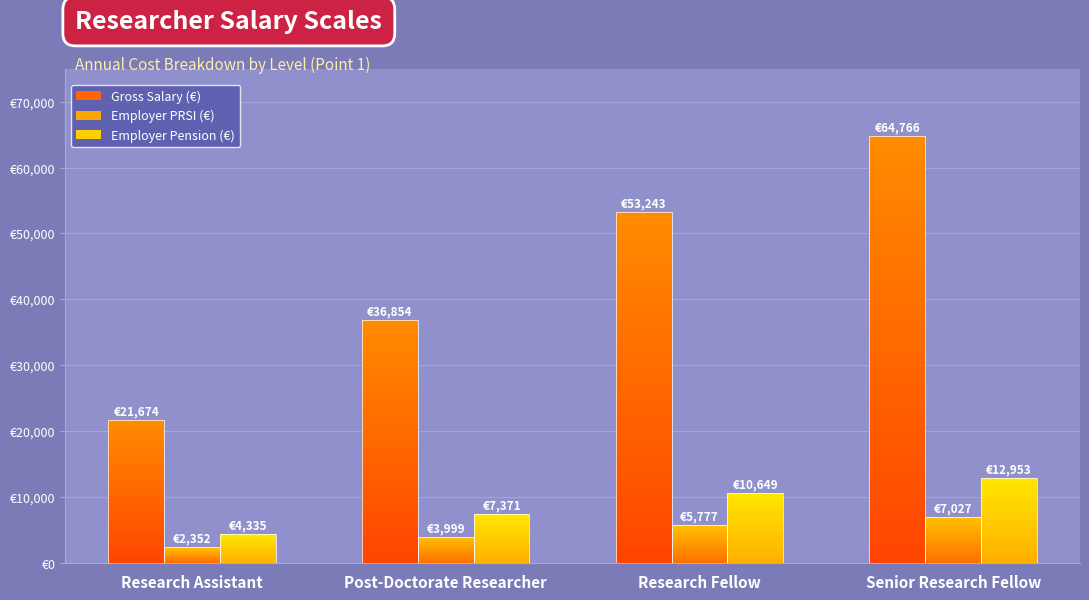

What is the difference between the maximum and minimum values in the Employer Pension (€) series?

8618.5